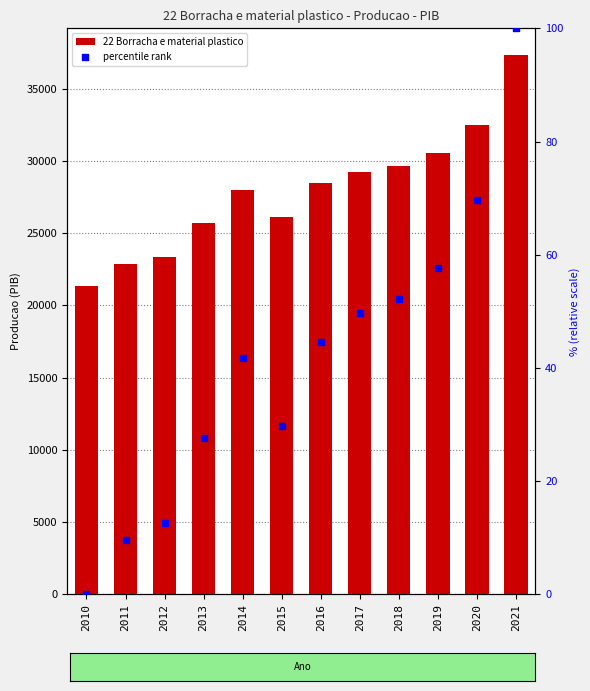

What are all the series names shown in the legend?

22 Borracha e material plastico, percentile rank